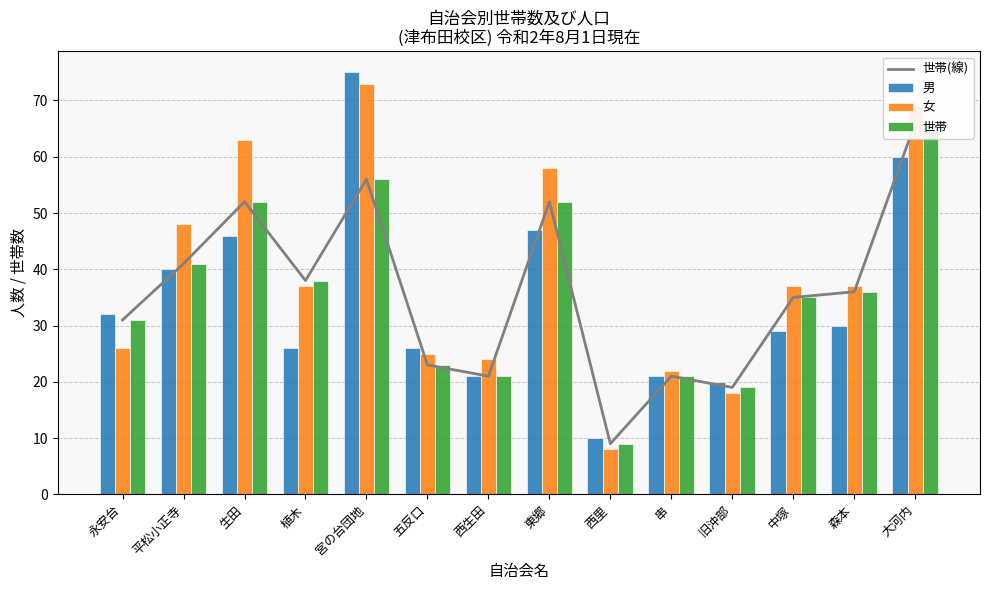

True or false: 男 has a value of 29 at 中塚.

True